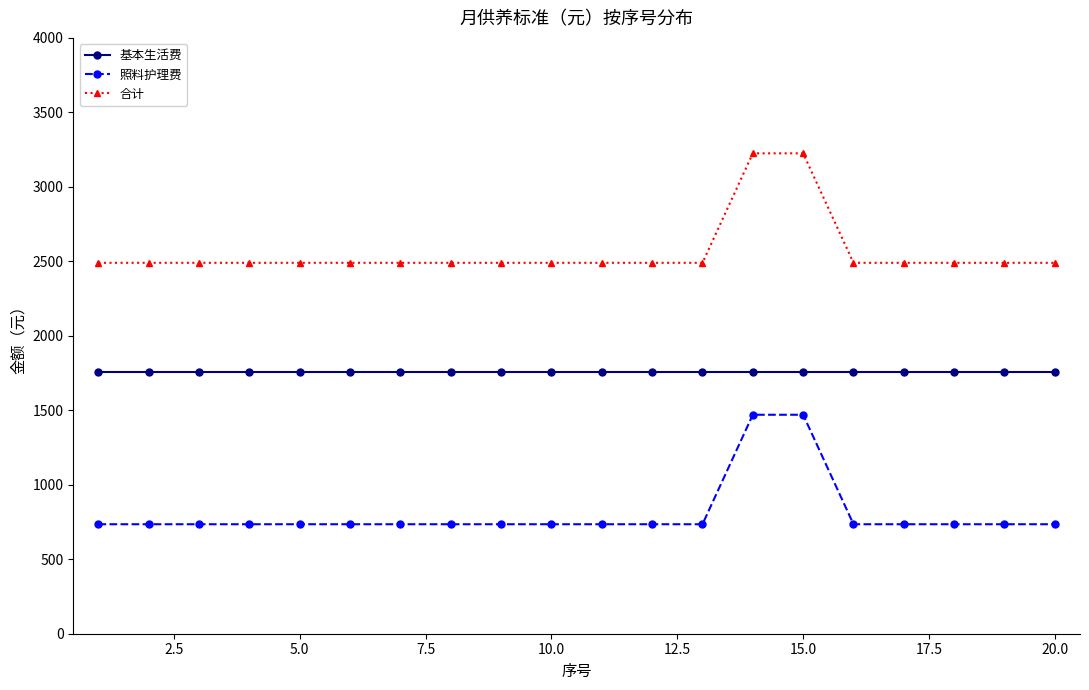

True or false: 照料护理费 and 基本生活费 cross at least once.

False